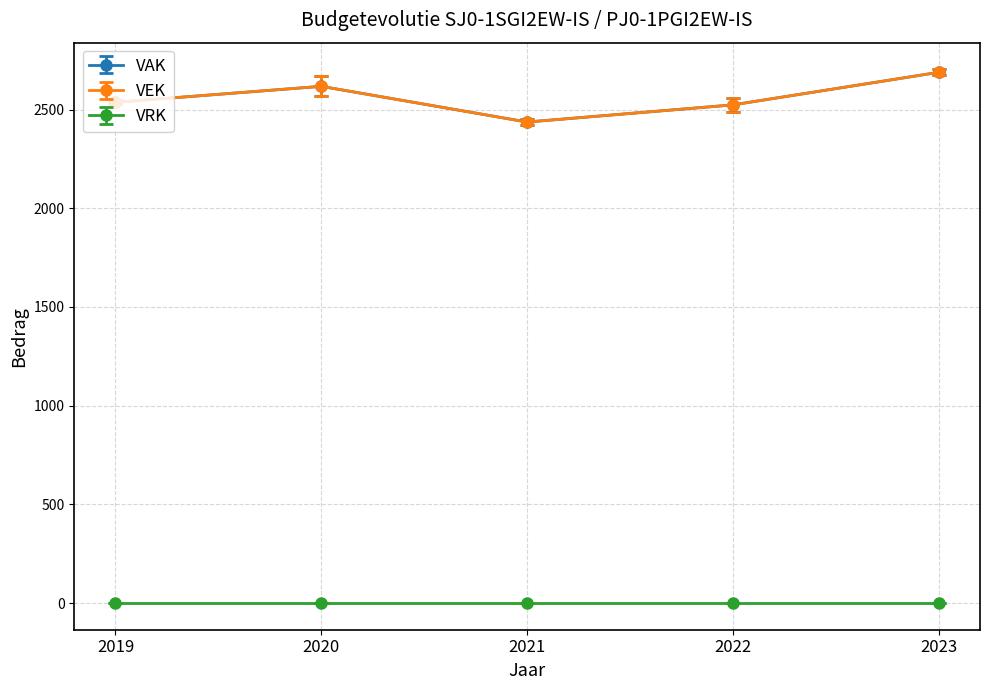

Which category has the highest value in the VAK series?

2023